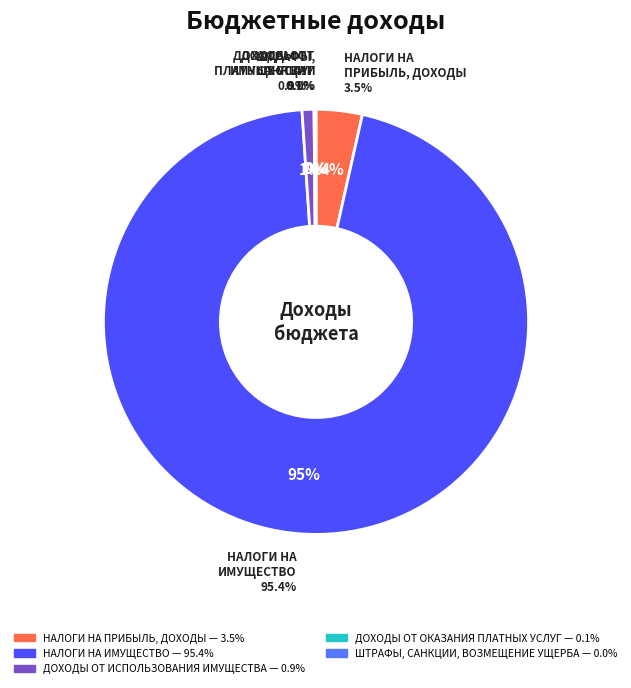

True or false: ДОХОДЫ ОТ ИСПОЛЬЗОВАНИЯ ИМУЩЕСТВА accounts for 11% of the total.

False